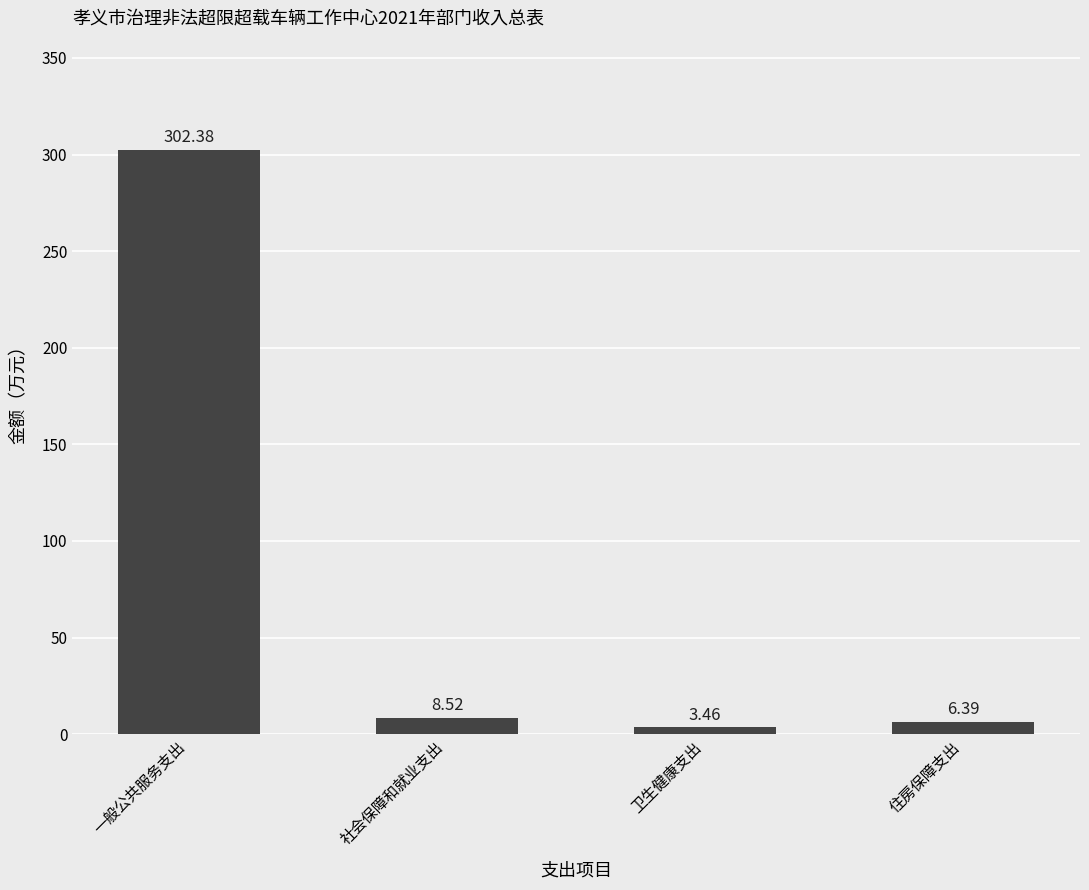

List the labels in order of value, largest first.

一般公共服务支出, 社会保障和就业支出, 住房保障支出, 卫生健康支出